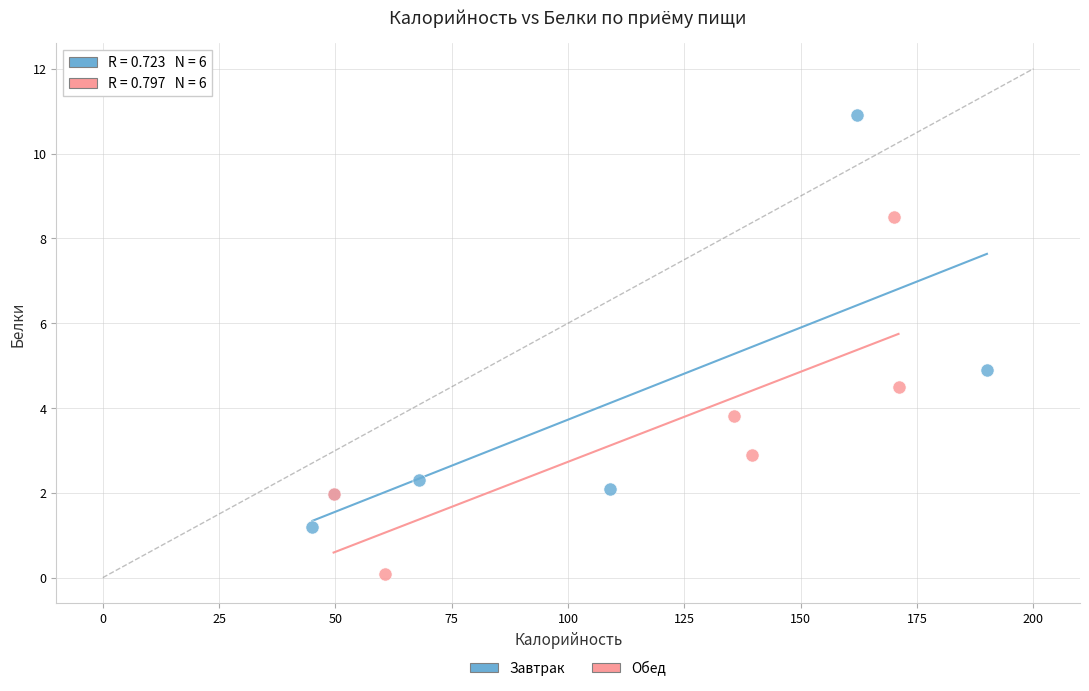

Which series reaches the maximum Y coordinate?

Завтрак